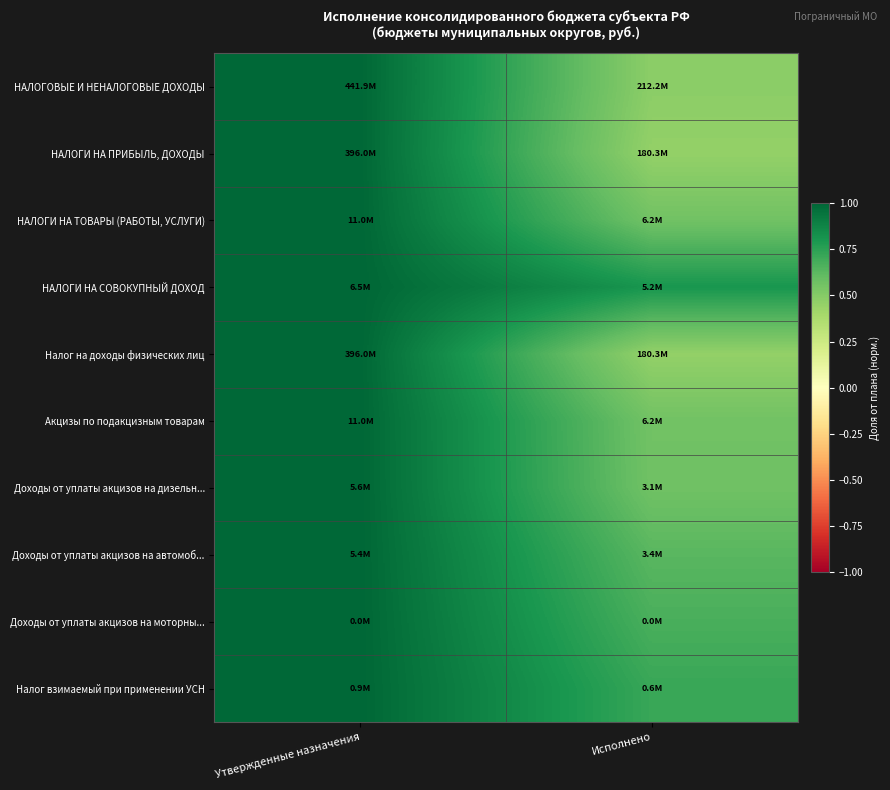

Reading left to right, extract all data points from this chart.

НАЛОГОВЫЕ И НЕНАЛОГОВЫЕ ДОХОДЫ: Утвержденные назначения=1.0	Исполнено=0.5
НАЛОГИ НА ПРИБЫЛЬ, ДОХОДЫ: Утвержденные назначения=1.0	Исполнено=0.5
НАЛОГИ НА ТОВАРЫ (РАБОТЫ, УСЛУГИ): Утвержденные назначения=1.0	Исполнено=0.6
НАЛОГИ НА СОВОКУПНЫЙ ДОХОД: Утвержденные назначения=1.0	Исполнено=0.8
Налог на доходы физических лиц: Утвержденные назначения=1.0	Исполнено=0.5
Акцизы по подакцизным товарам: Утвержденные назначения=1.0	Исполнено=0.6
Доходы от уплаты акцизов на дизельн...: Утвержденные назначения=1.0	Исполнено=0.6
Доходы от уплаты акцизов на автомоб...: Утвержденные назначения=1.0	Исполнено=0.6
Доходы от уплаты акцизов на моторны...: Утвержденные назначения=1.0	Исполнено=0.7
Налог взимаемый при применении УСН: Утвержденные назначения=1.0	Исполнено=0.7